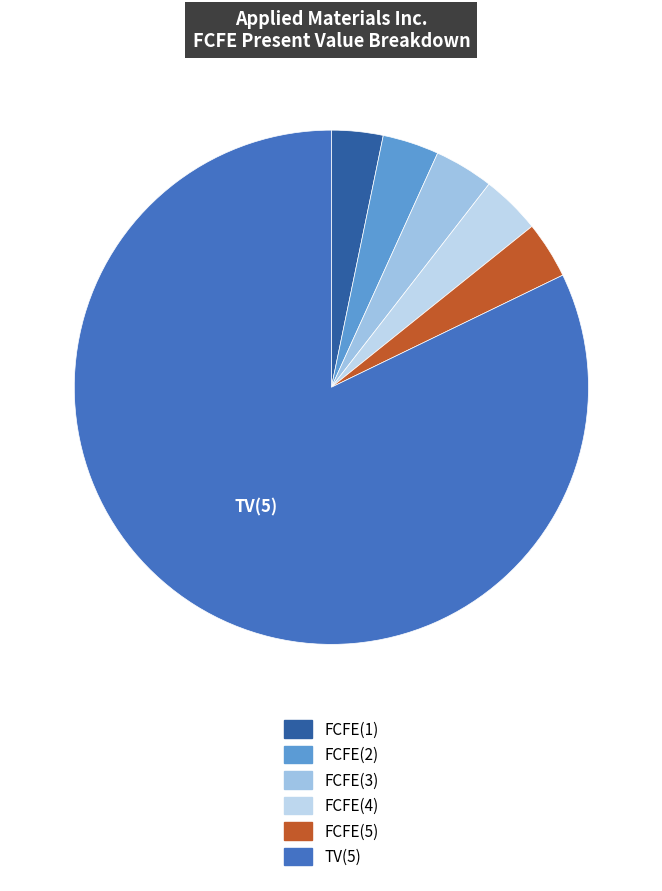

What is the ratio of the value at FCFE(3) to the value at FCFE(4)?

1.0